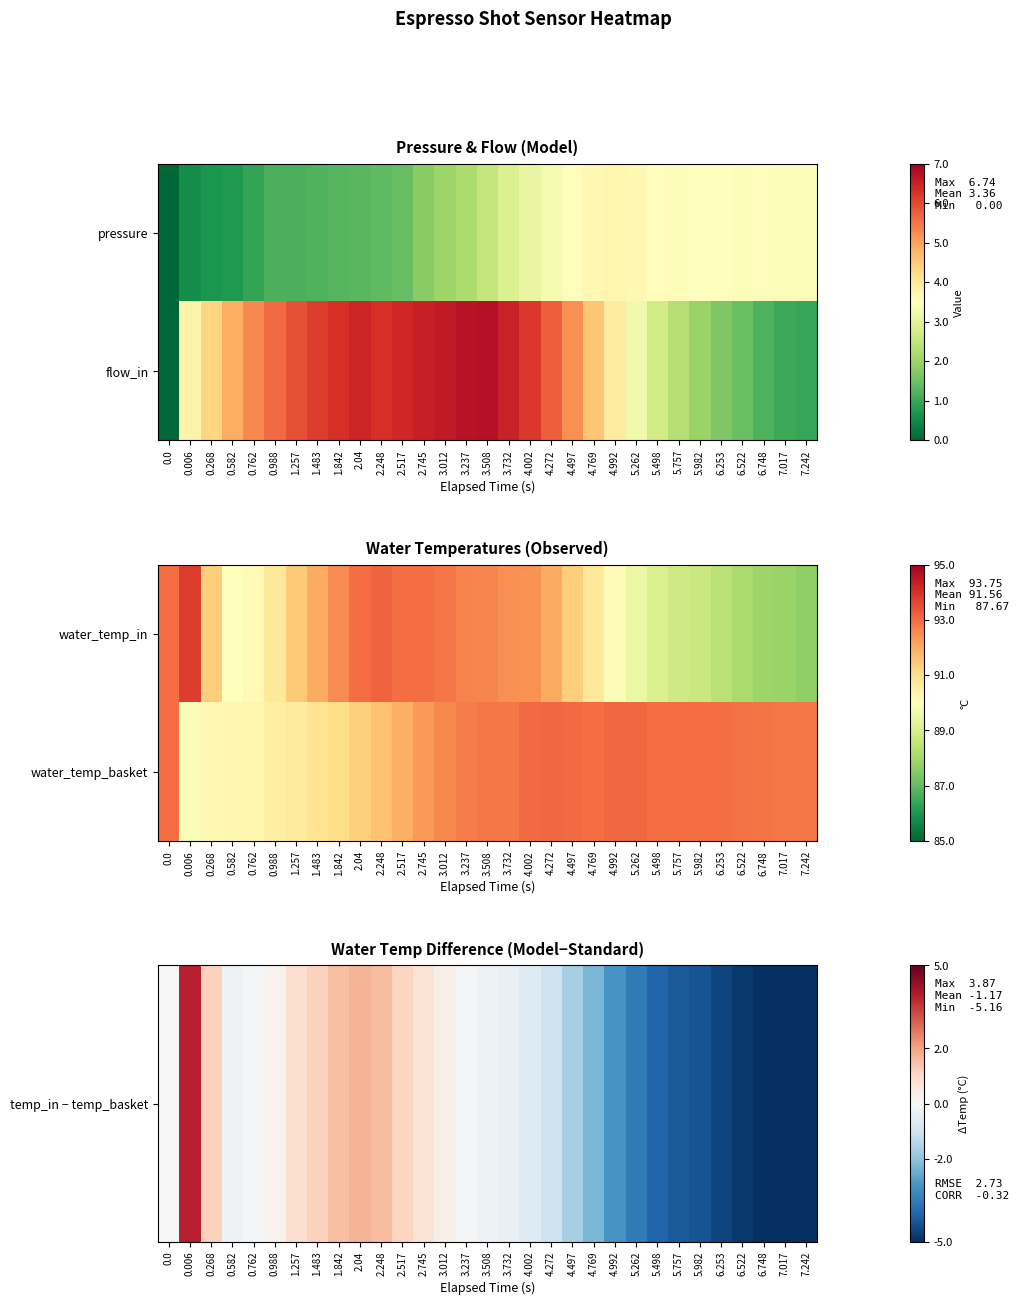

Is the value of temp_in − temp_basket at 4.992 greater than the value of water_temp_basket at 1.842?

No